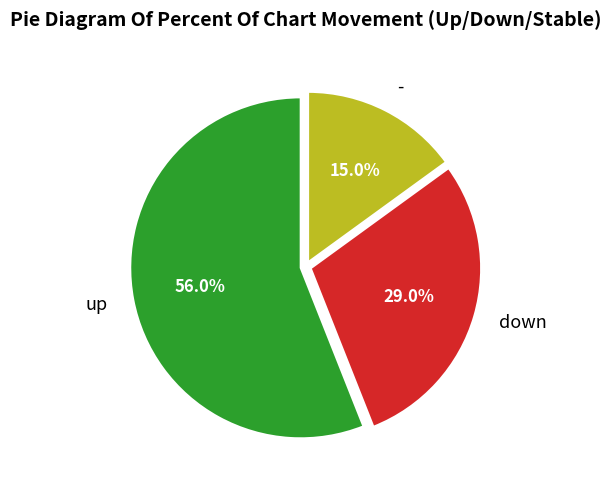

Does any single category account for the majority?

Yes